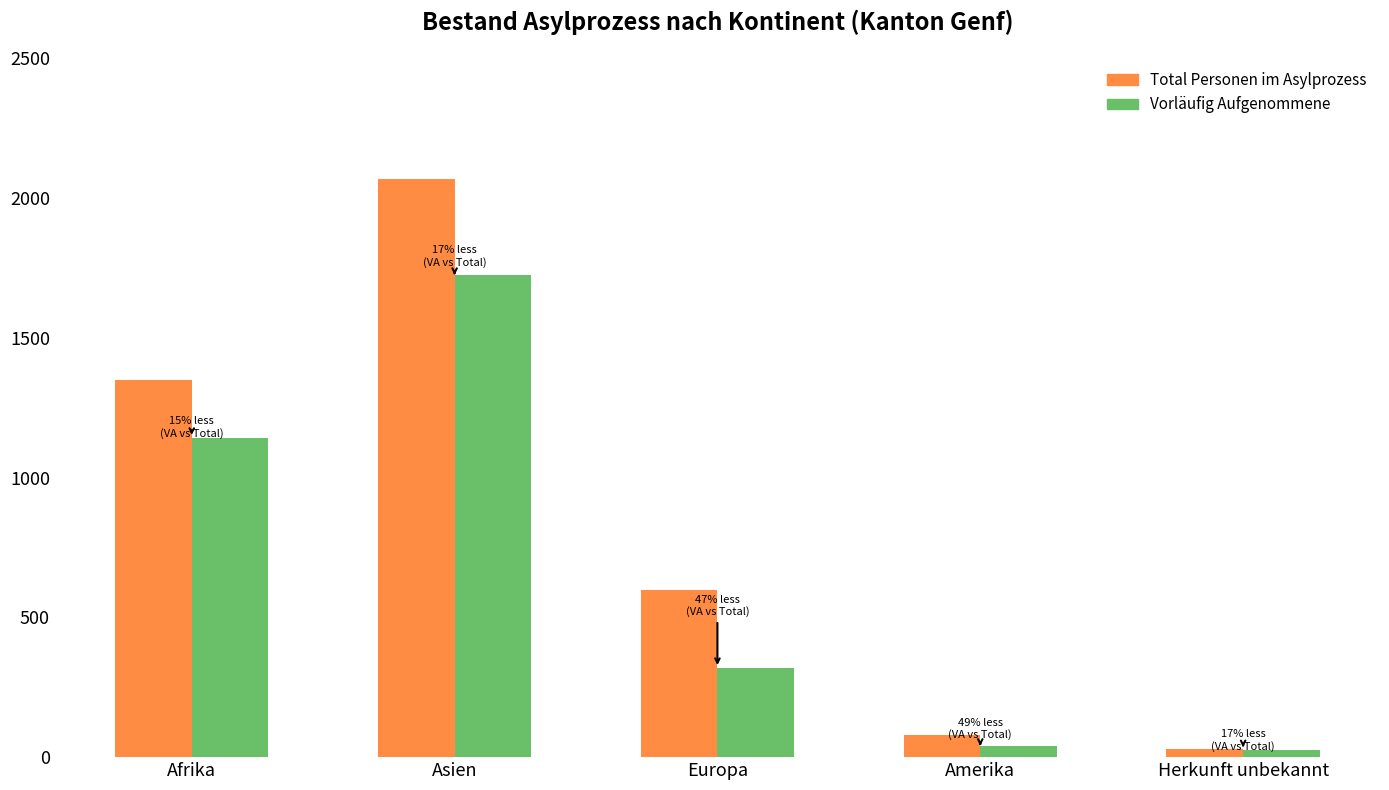

Are the bars horizontal?

No